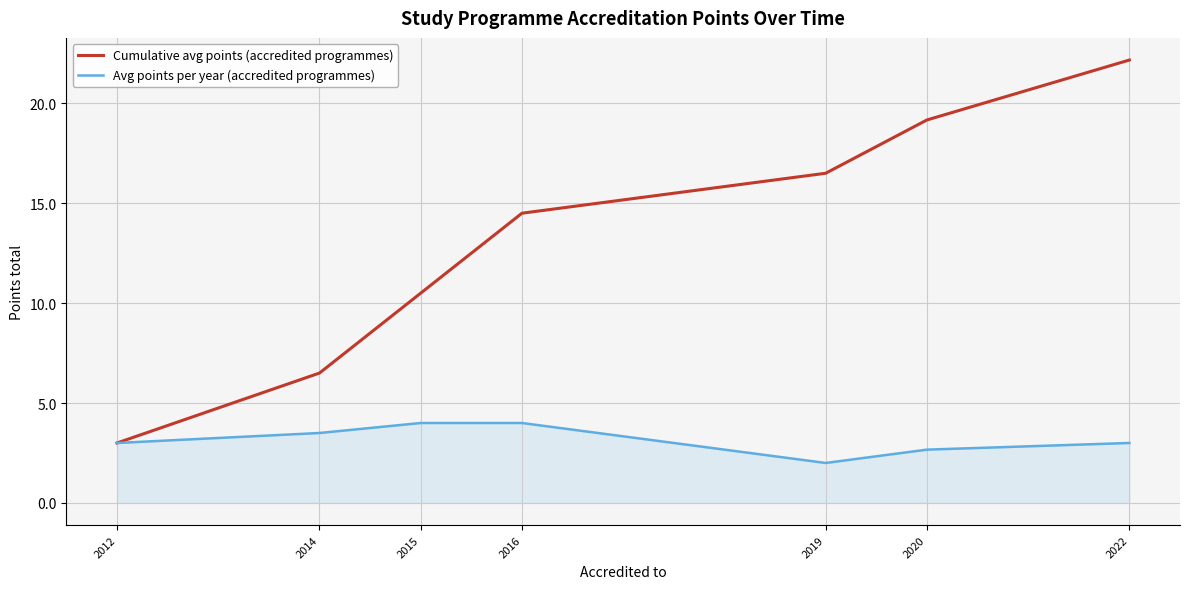

What is the sum of all Cumulative avg points (accredited programmes) values?

92.3